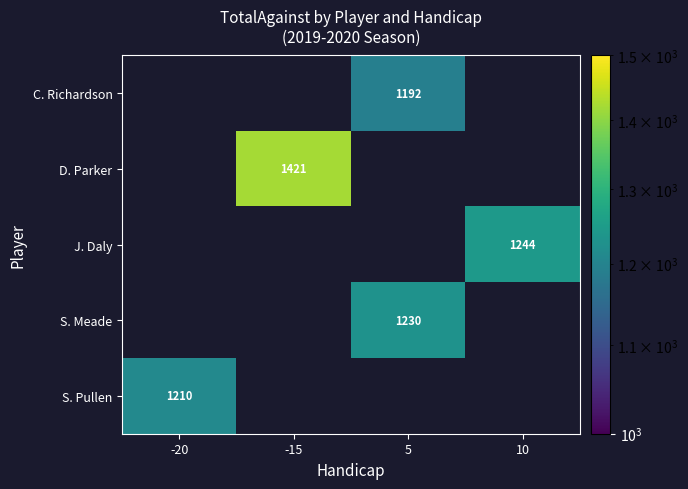

True or false: C. Richardson has a value of 1192 at 5.

True